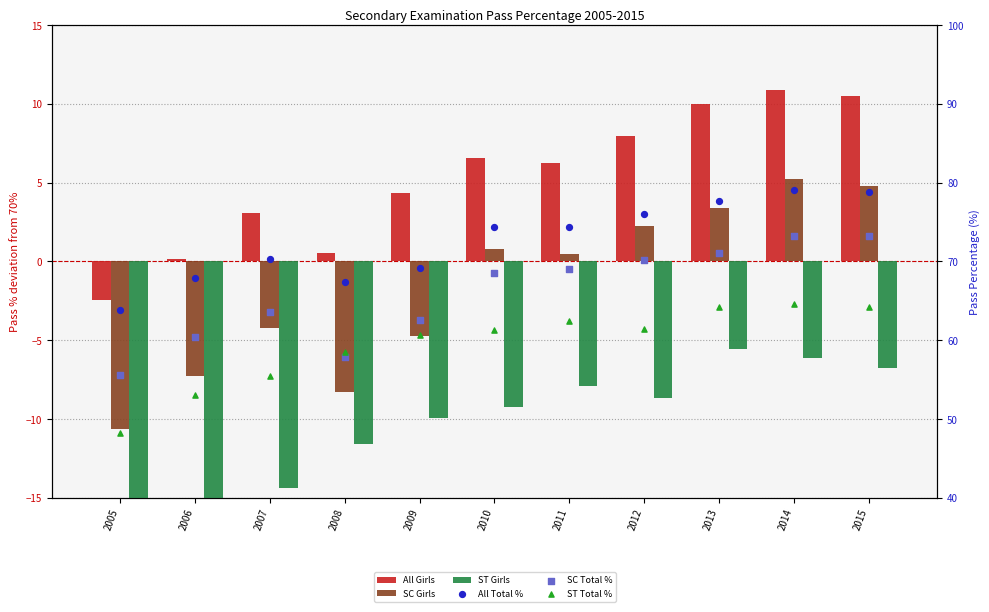

At which category is the sum across all series the highest?

2014